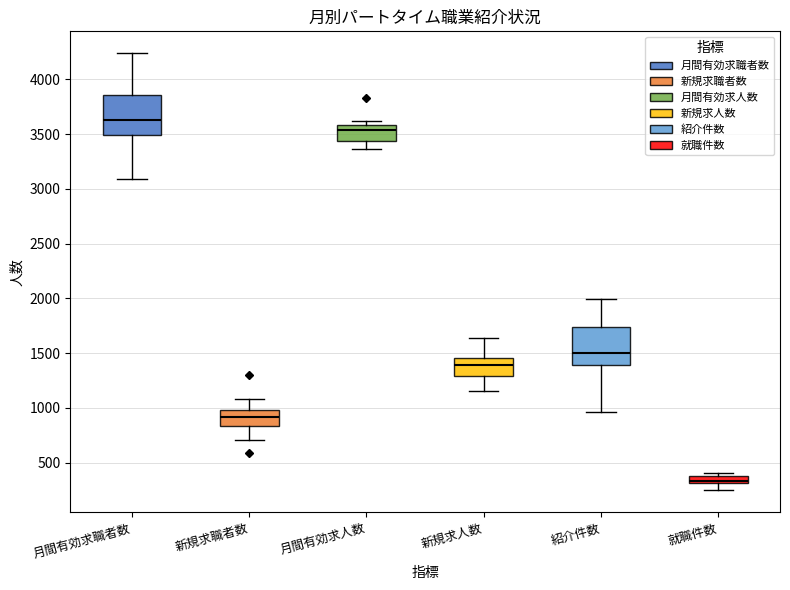

Which box has the highest median line?

月間有効求職者数